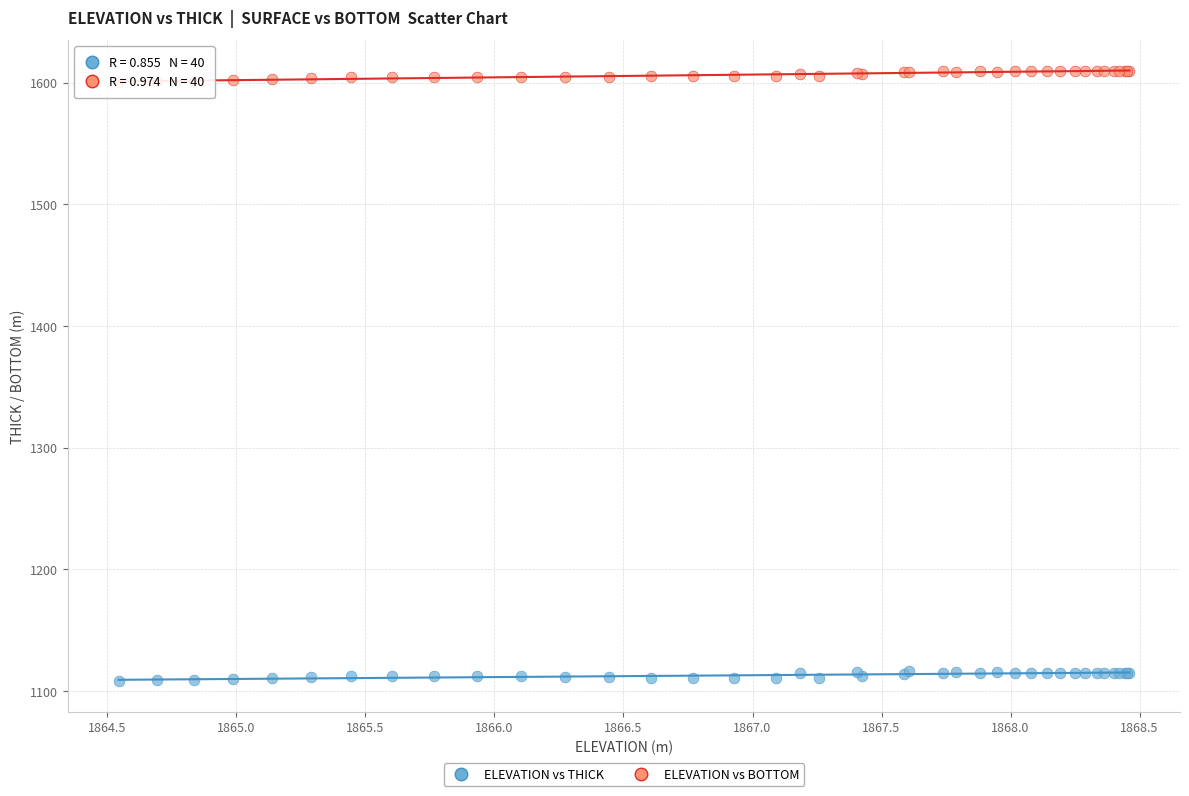

Which series contains the lowest Y value?

ELEVATION vs THICK